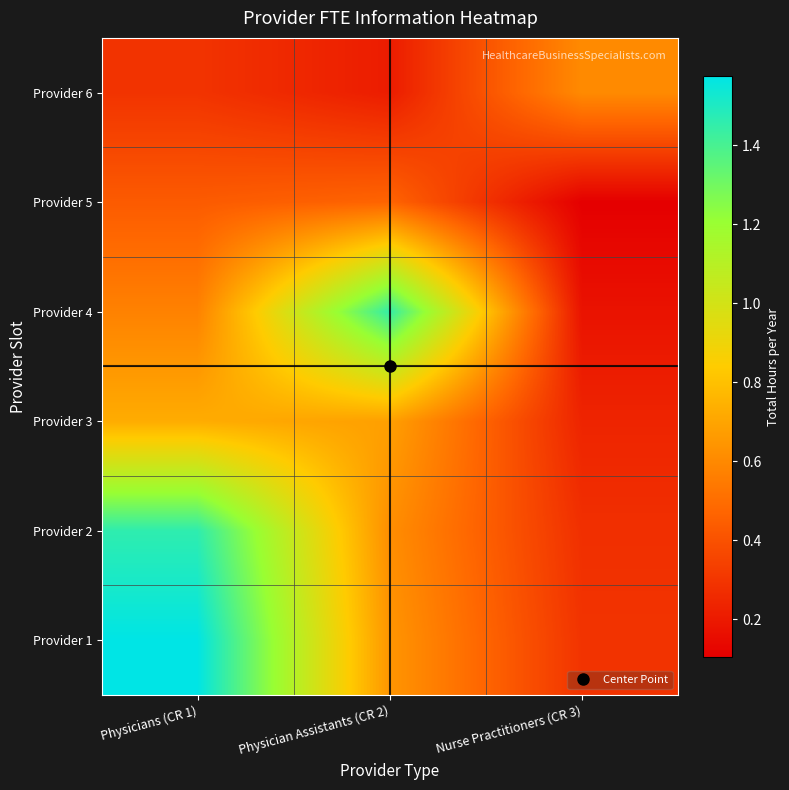

At which category is the sum across all series the highest?

Physicians (CR 1)